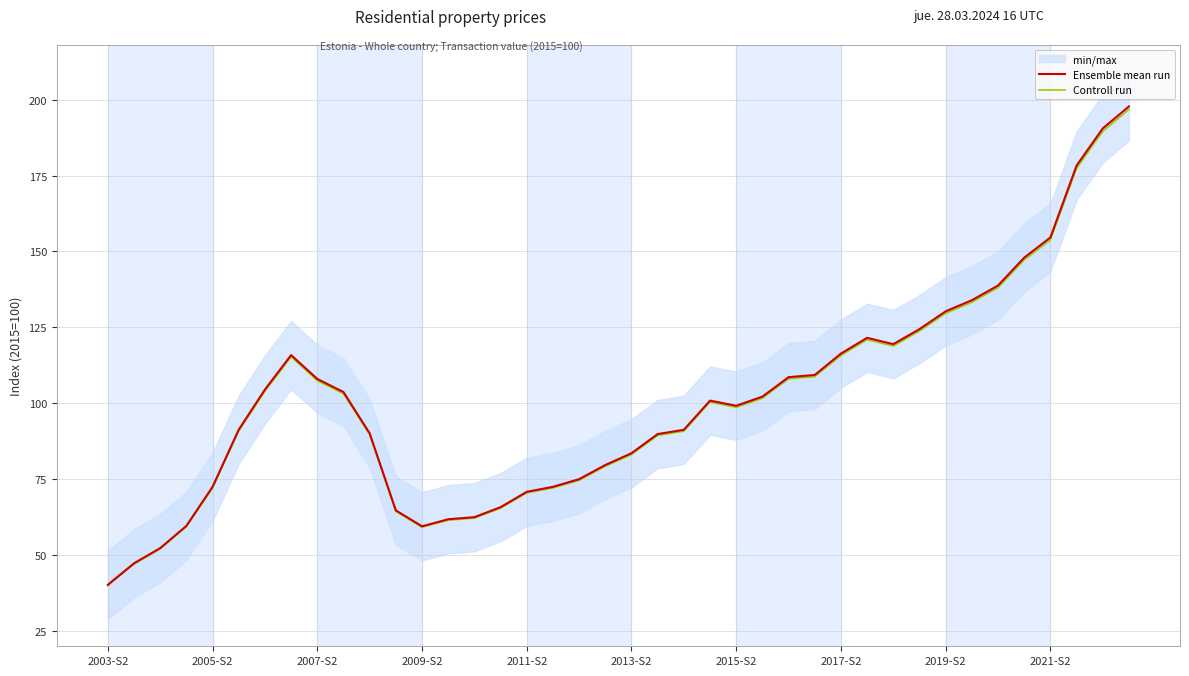

The value of Controll run at 10 is 136.0. True or false?

False